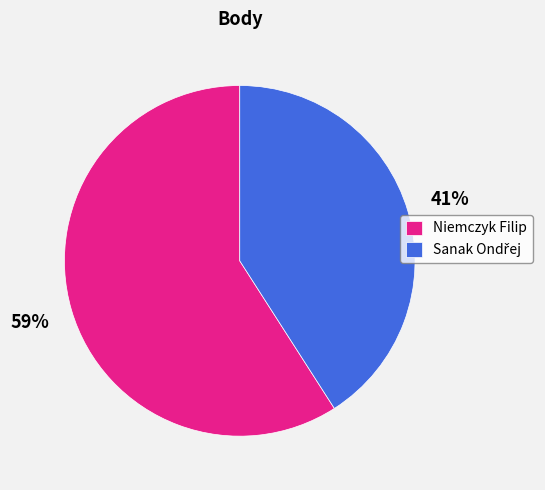

To the nearest percent, what portion does Niemczyk Filip represent?

59%